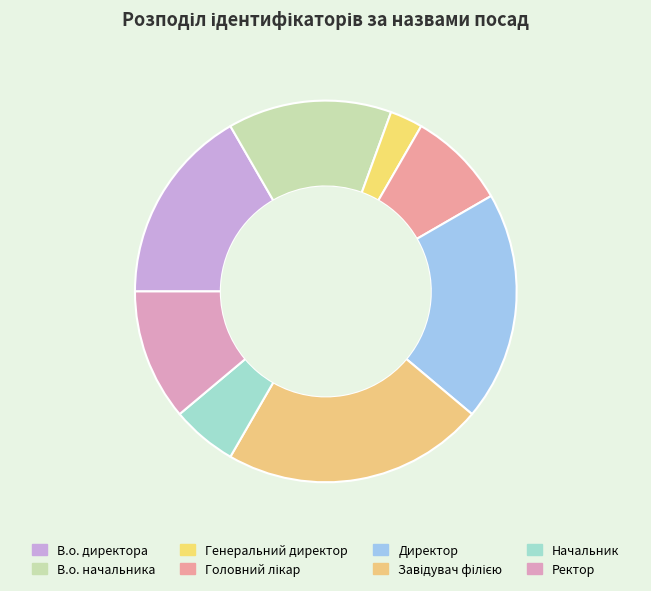

To the nearest percent, what portion does Головний лікар represent?

8%